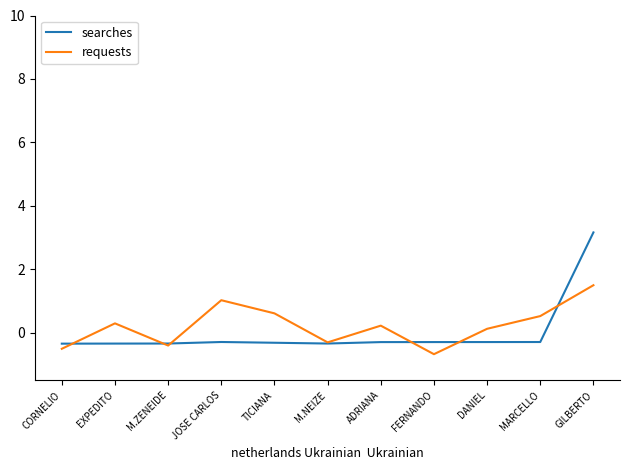

True or false: requests has more than 1 points higher than both neighbors.

True